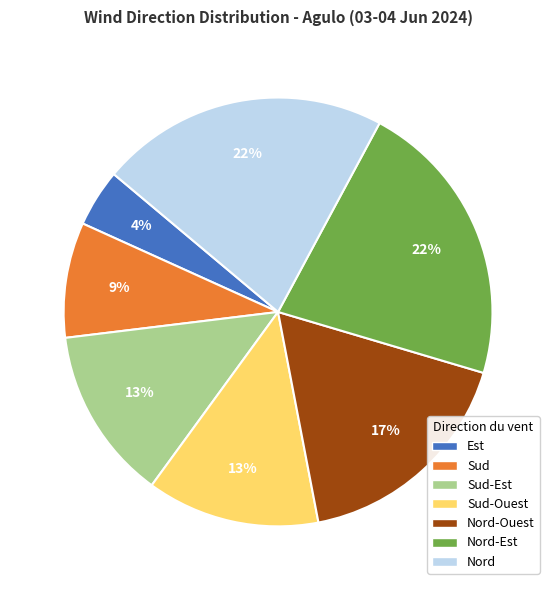

Approximately how many times larger is the value at Nord-Ouest compared to Nord-Est?

0.8